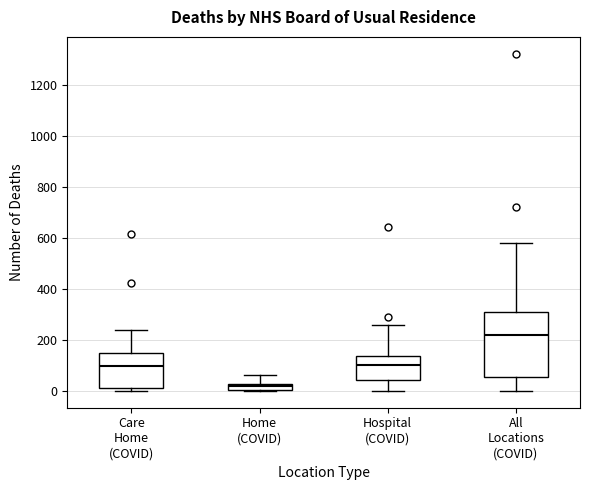

Where is the upper edge of the box for Home (COVID) on the y-axis? The values are not printed on the chart, so give them approximately, as read against the axis.

20